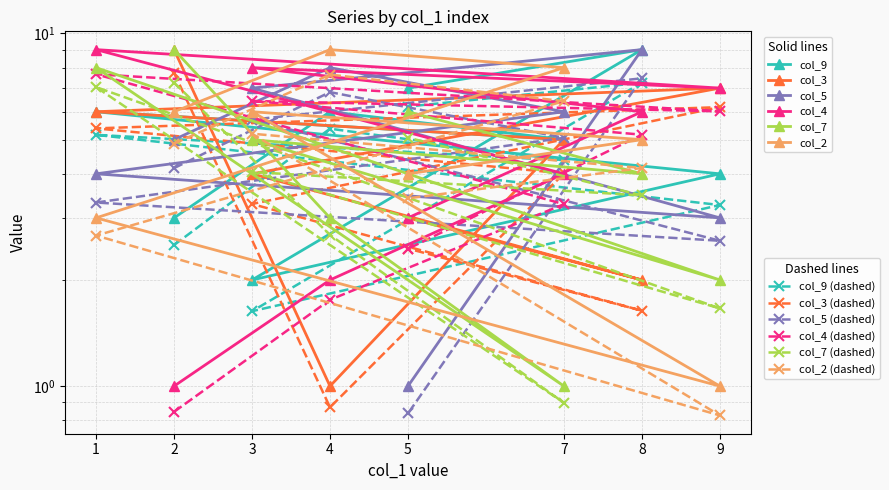

Is it true that col_9 equals 7 at 9?

False